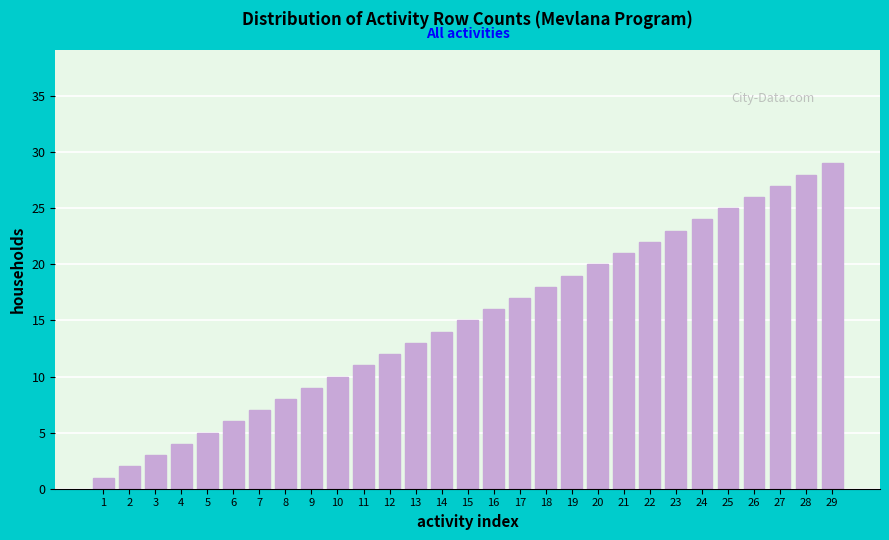

List the labels in order of value, largest first.

29, 28, 27, 26, 25, 24, 23, 22, 21, 20, 19, 18, 17, 16, 15, 14, 13, 12, 11, 10, 9, 8, 7, 6, 5, 4, 3, 2, 1